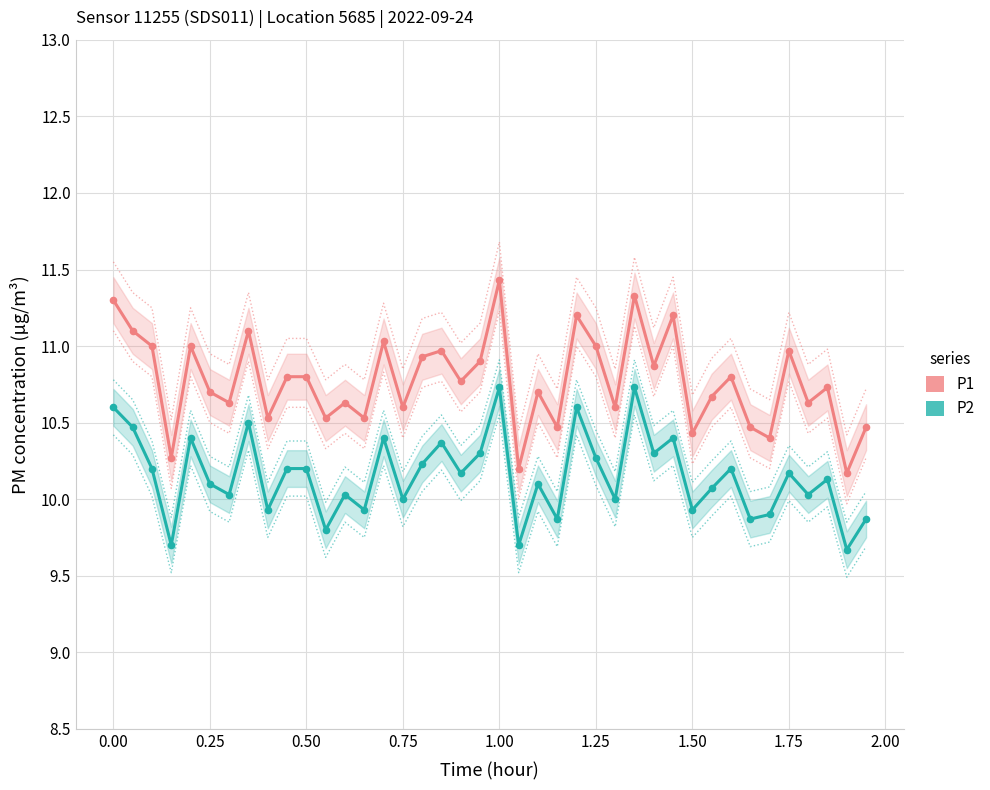

Which series reaches the minimum Y coordinate?

P2